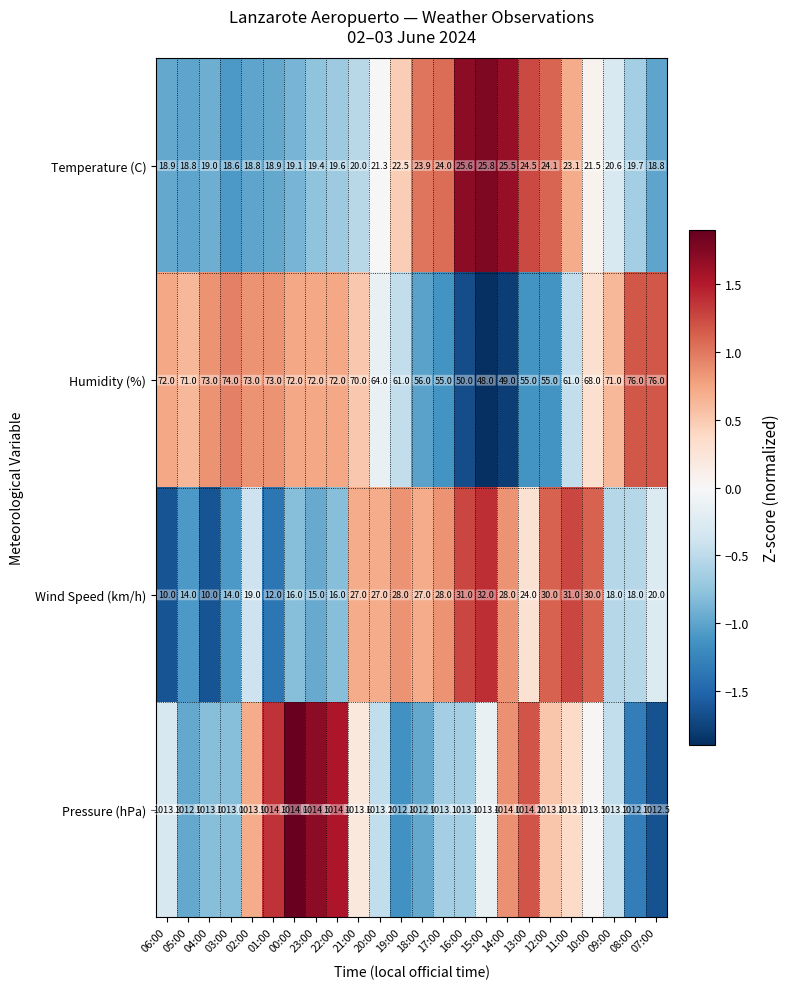

What value does the Wind Speed (km/h) series have at 07:00?

20.0